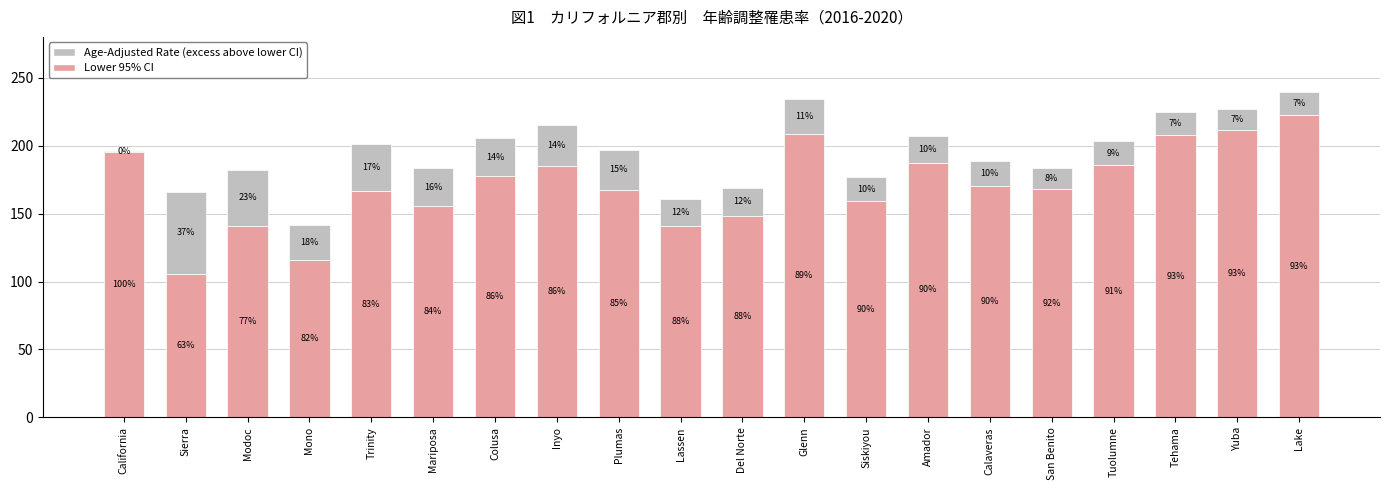

True or false: Lower 95% CI has a value of 265.8 at Plumas.

False